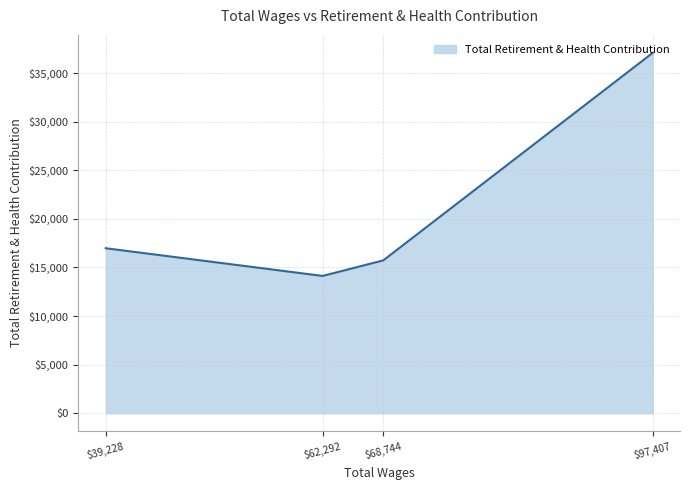

What is the sum of all values?

83877